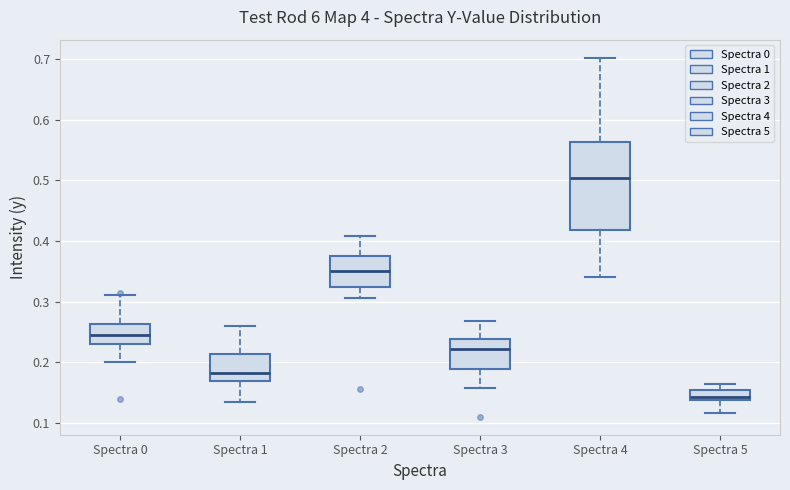

Reading left to right, transcribe this box plot: for each box, give where its median line is, the range the box spans, and where its two whiskers end, as read against the y-axis. The values are not printed on the chart, so give them approximately, as read against the axis.

Spectra 0: median 0.24, box 0.23 to 0.26, whiskers 0.20 to 0.31
Spectra 1: median 0.18, box 0.17 to 0.21, whiskers 0.13 to 0.26
Spectra 2: median 0.35, box 0.32 to 0.38, whiskers 0.31 to 0.41
Spectra 3: median 0.22, box 0.19 to 0.24, whiskers 0.16 to 0.27
Spectra 4: median 0.50, box 0.42 to 0.56, whiskers 0.34 to 0.70
Spectra 5: median 0.14 (just above the box's lower edge), box 0.14 to 0.15, whiskers 0.12 to 0.16